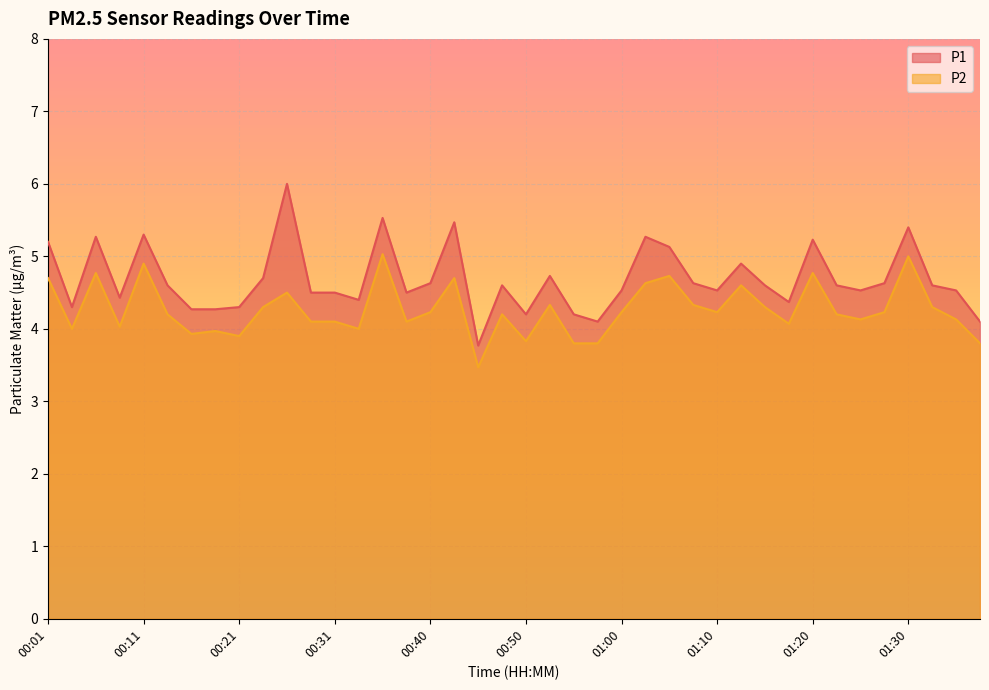

At which label does P1 reach its peak?

00:26